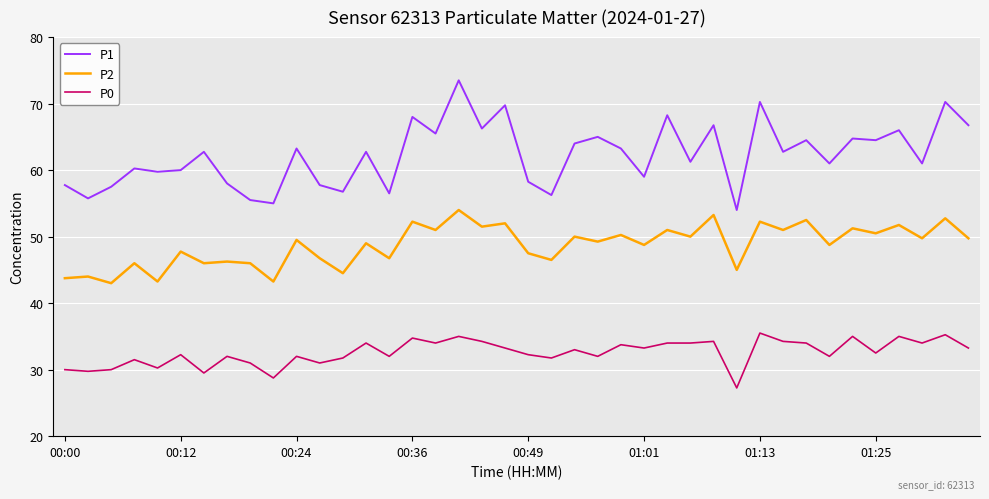

True or false: P0 and P2 intersect in this chart.

False